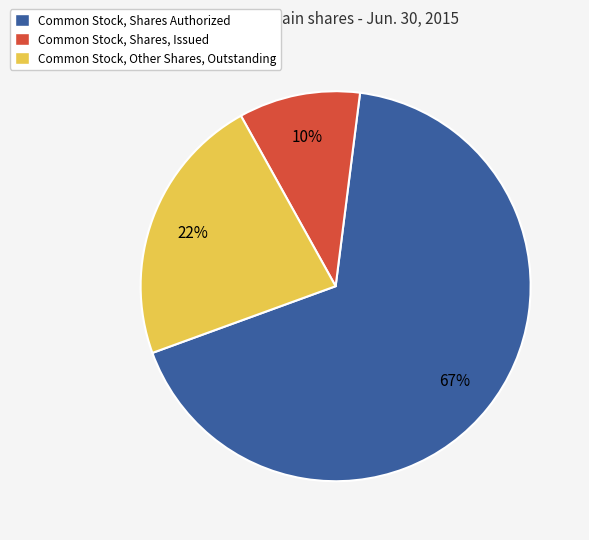

To the nearest percent, what is the average slice percentage?

33%